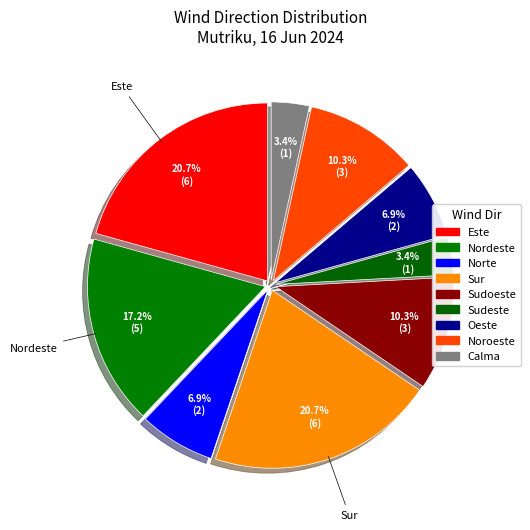

How many slices are in this pie chart?

9